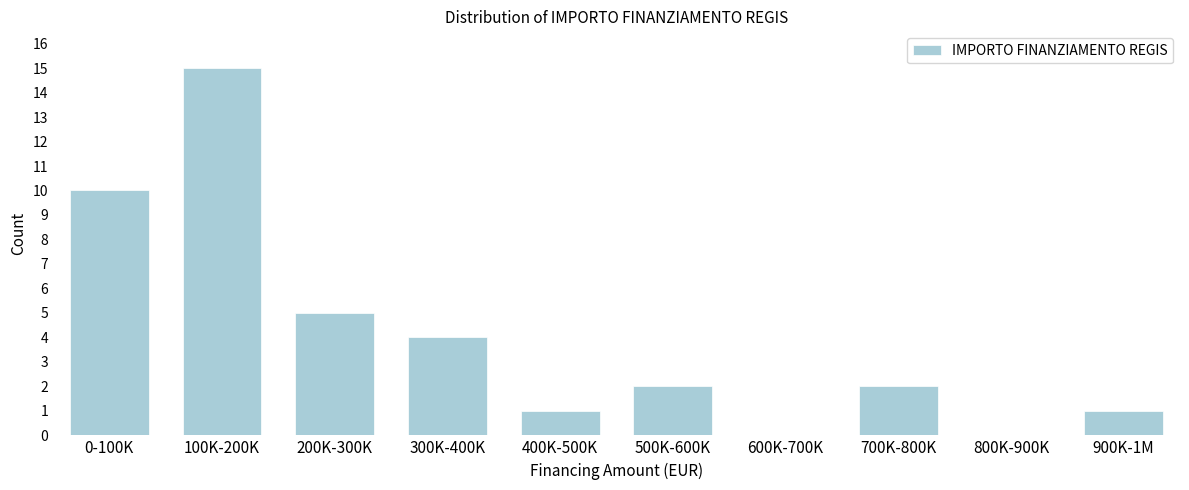

Reading left to right, transcribe all the data shown in this chart.

0-100K=10	100K-200K=15	200K-300K=5	300K-400K=4	400K-500K=1	500K-600K=2	600K-700K=0	700K-800K=2	800K-900K=0	900K-1M=1